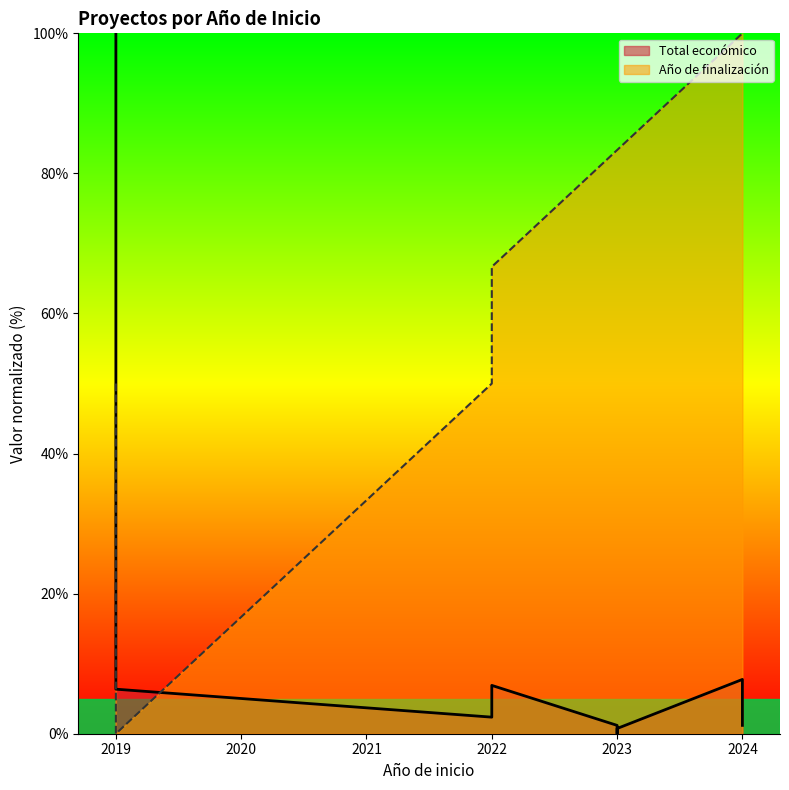

How many values are above zero?

8